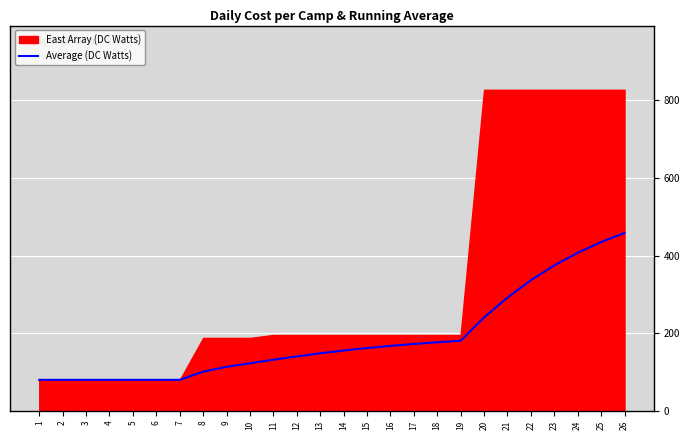

List the labels in order of value, largest first.

26, 25, 24, 23, 22, 21, 20, 19, 18, 17, 16, 15, 14, 13, 12, 11, 10, 9, 8, 1, 2, 3, 4, 5, 6, 7